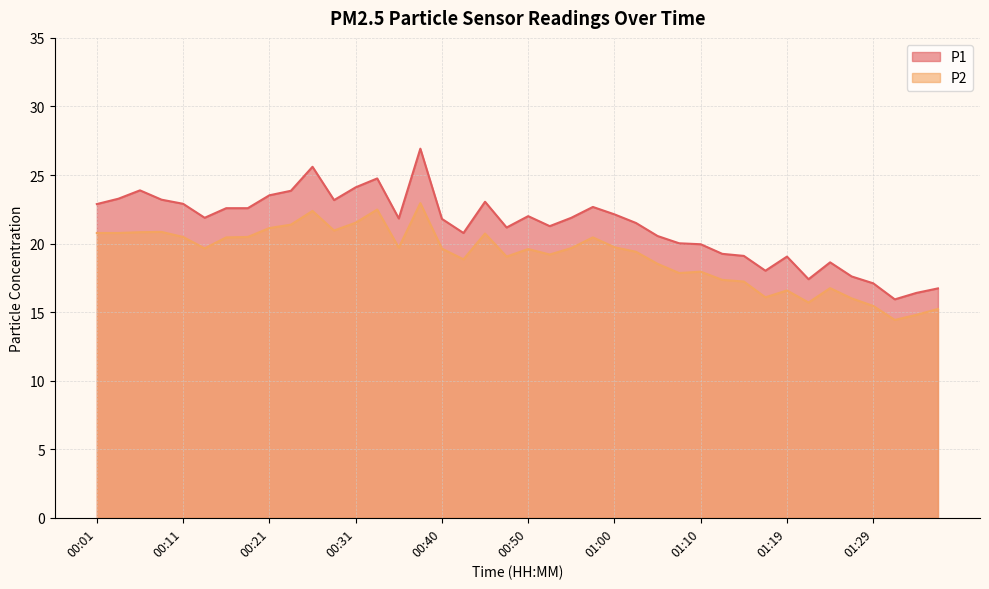

The value of P1 at 01:02 is 21.5. True or false?

True